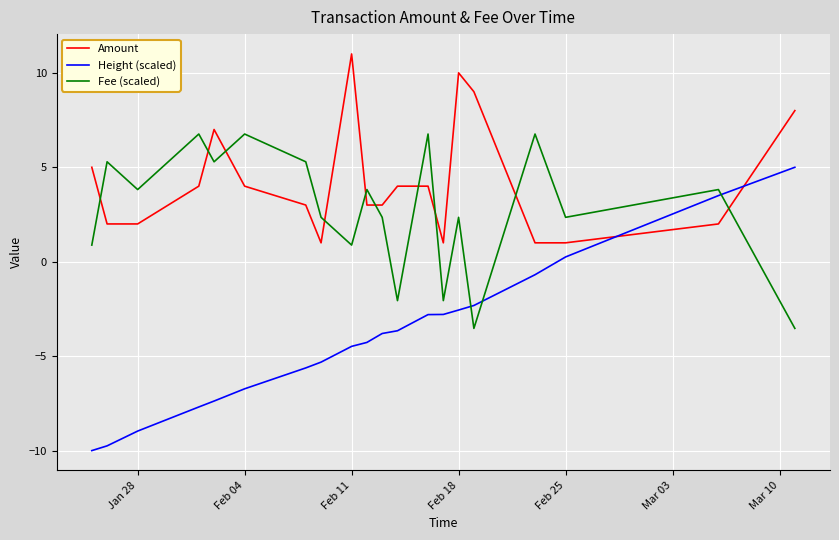

Which series has the largest range (max minus min)?

Height (scaled)